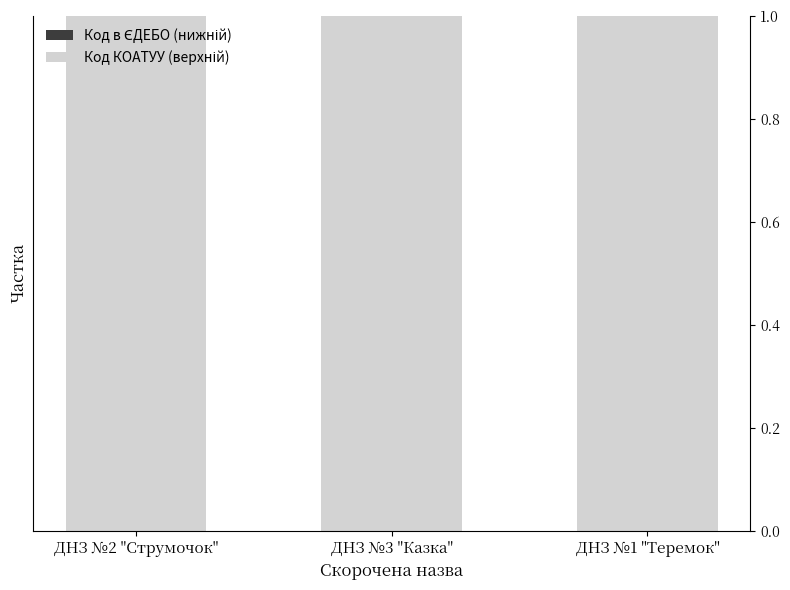

Are the bars horizontal?

No